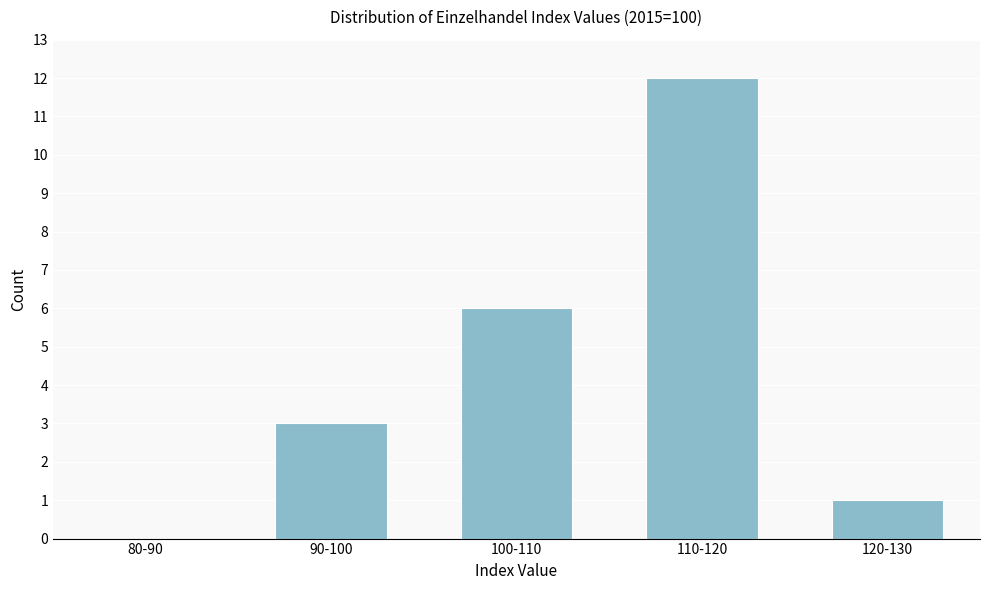

Reading left to right, list all the values displayed in this chart.

80-90=0	90-100=3	100-110=6	110-120=12	120-130=1